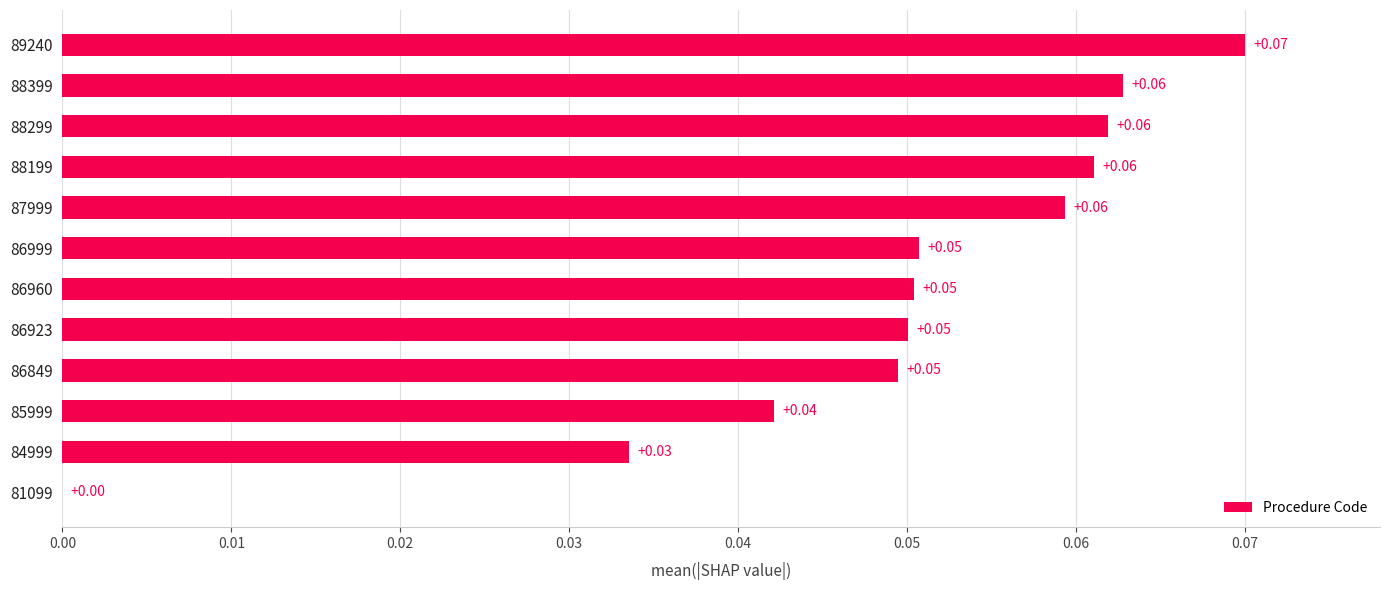

Which has a higher value, 81099 or 85999?

85999